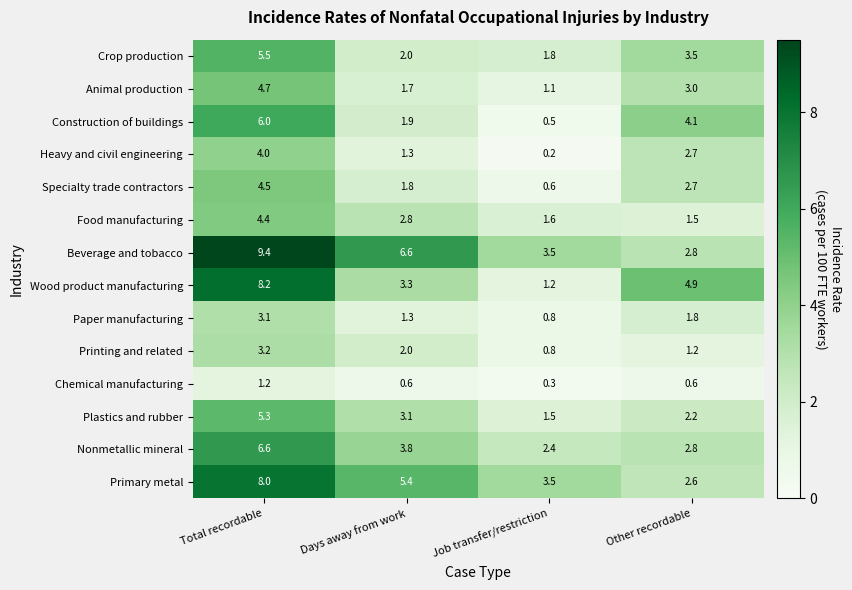

Count the number of data series in this chart.

14